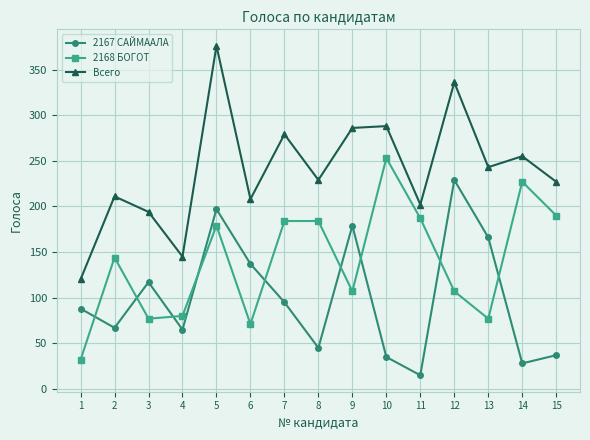

Rank the series by their average value, from lowest to highest.

2167 САЙМААЛА, 2168 БОГОТ, Всего